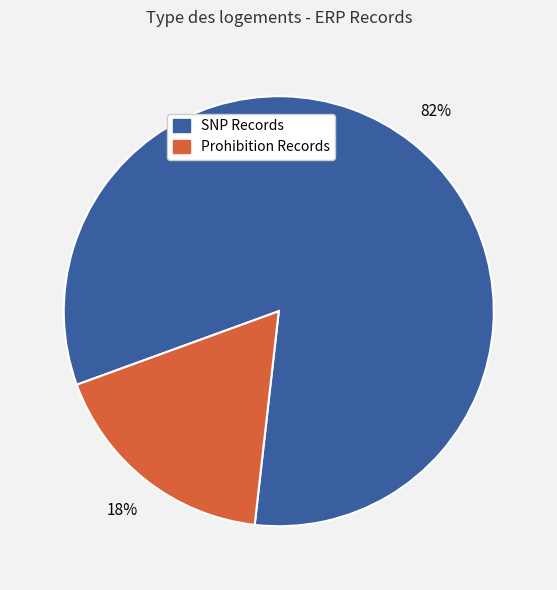

True or false: Prohibition Records accounts for 18% of the total.

True